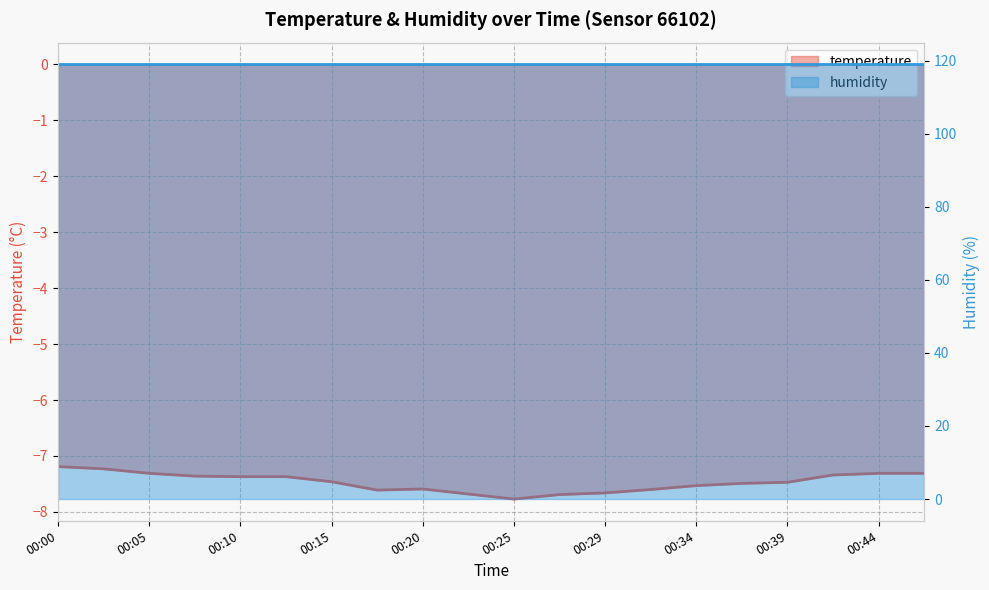

How many points are lower than both their immediate neighbors (excluding endpoints)?

2